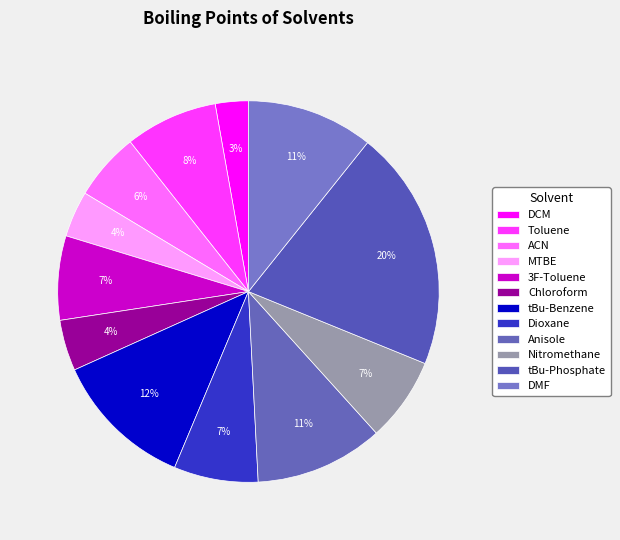

Count the number of slices in the pie.

12